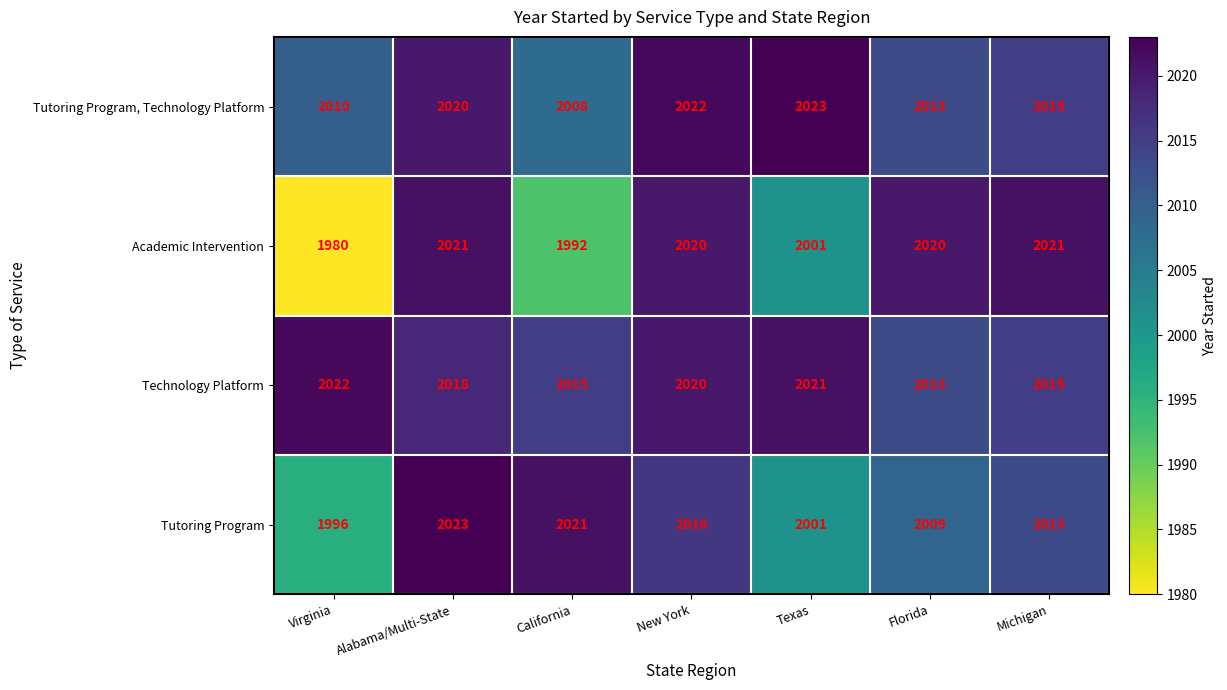

Reading right to left, transcribe all the data shown in this chart.

Tutoring Program, Technology Platform: Michigan=2015	Florida=2013	Texas=2023	New York=2022	California=2008	Alabama/Multi-State=2020	Virginia=2010
Academic Intervention: Michigan=2021	Florida=2020	Texas=2001	New York=2020	California=1992	Alabama/Multi-State=2021	Virginia=1980
Technology Platform: Michigan=2015	Florida=2013	Texas=2021	New York=2020	California=2015	Alabama/Multi-State=2018	Virginia=2022
Tutoring Program: Michigan=2013	Florida=2009	Texas=2001	New York=2016	California=2021	Alabama/Multi-State=2023	Virginia=1996